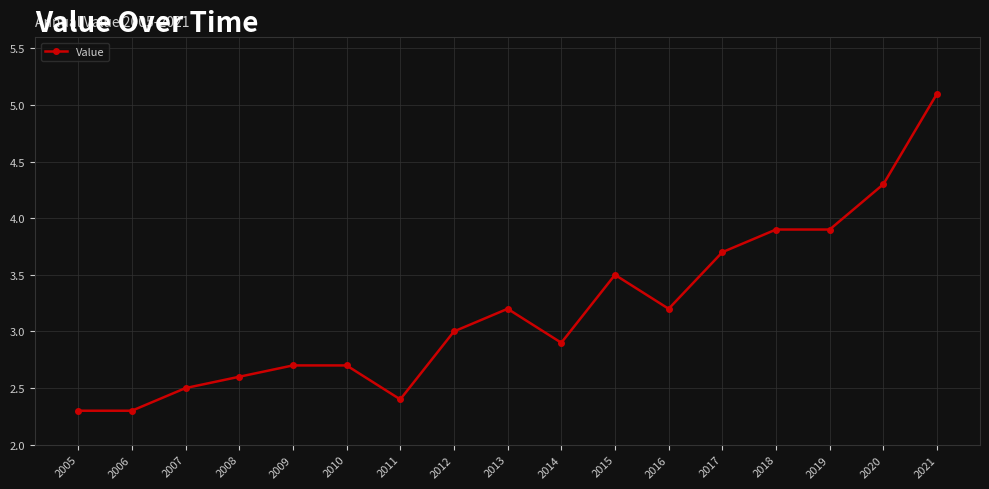

The chart shows a value of 0.8 at 2006. True or false?

False